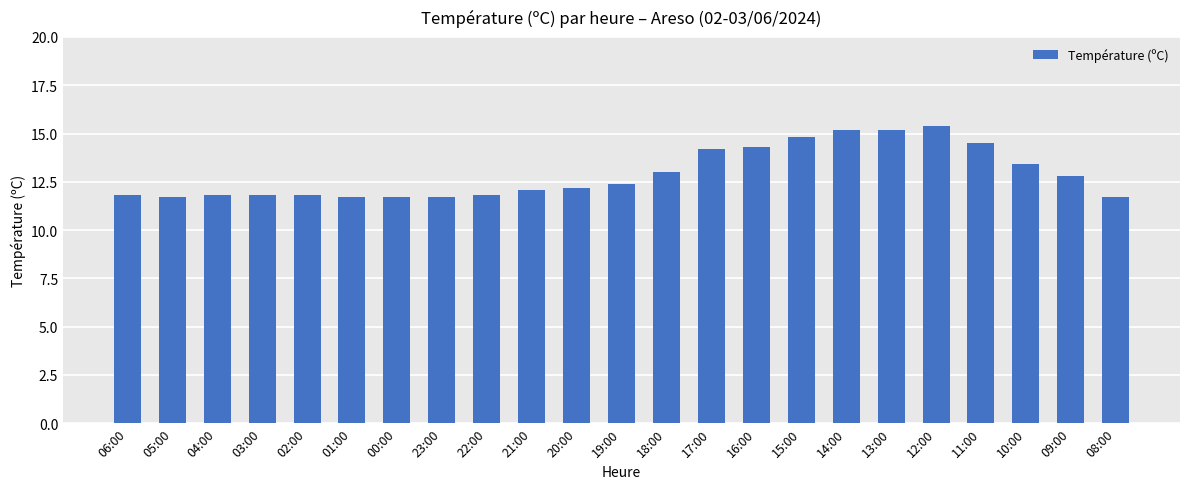

What is the difference between the second highest and minimum values?

3.5